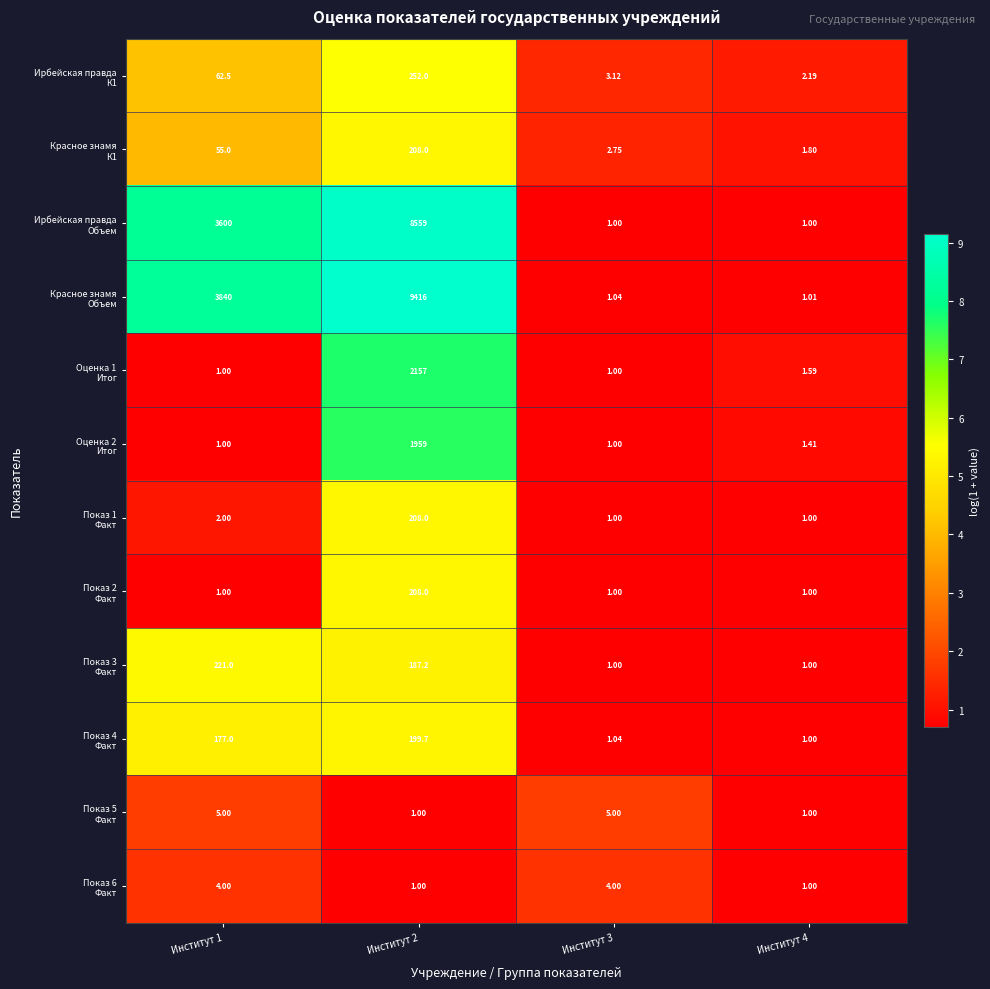

Count the number of categories in the chart.

4